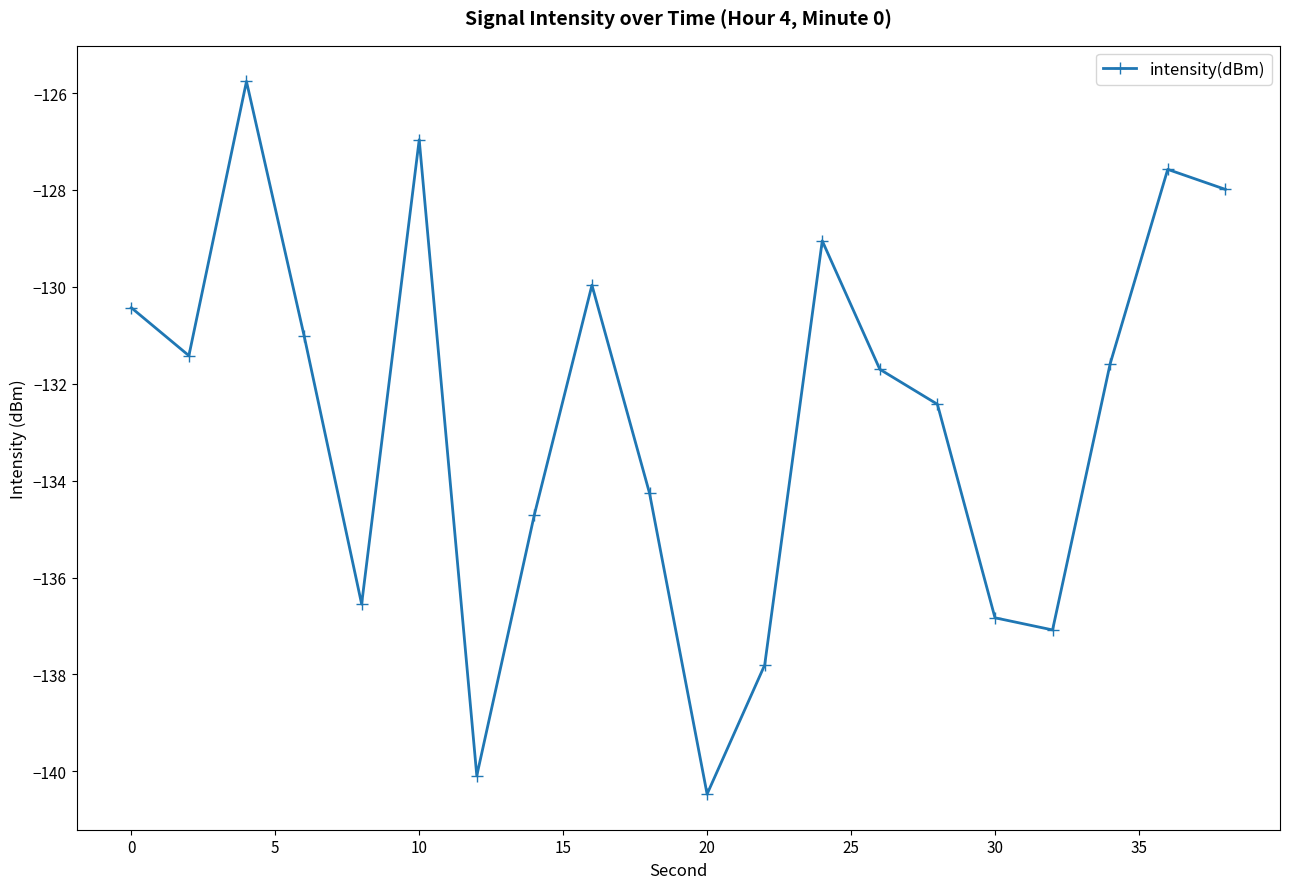

Is this an area chart (filled region under the line)?

No